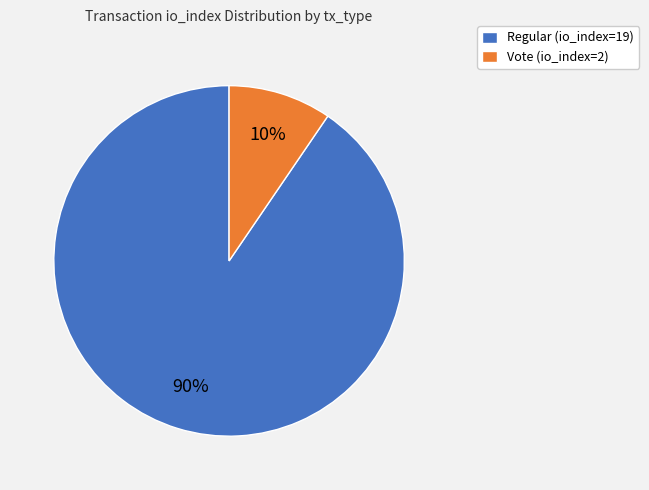

What percentage is the Vote (io_index=2) slice, to the nearest percent?

10%